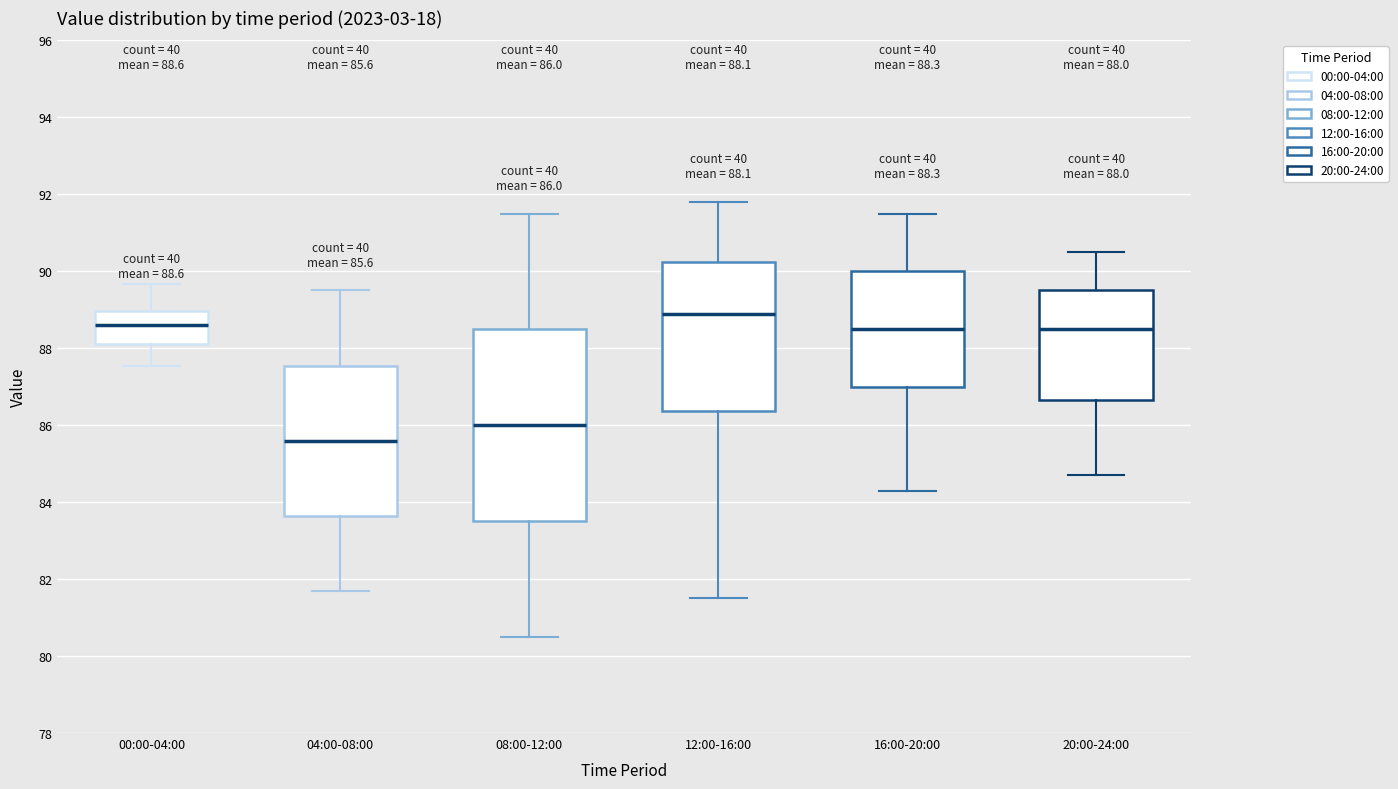

Which box has the lowest median line?

04:00-08:00